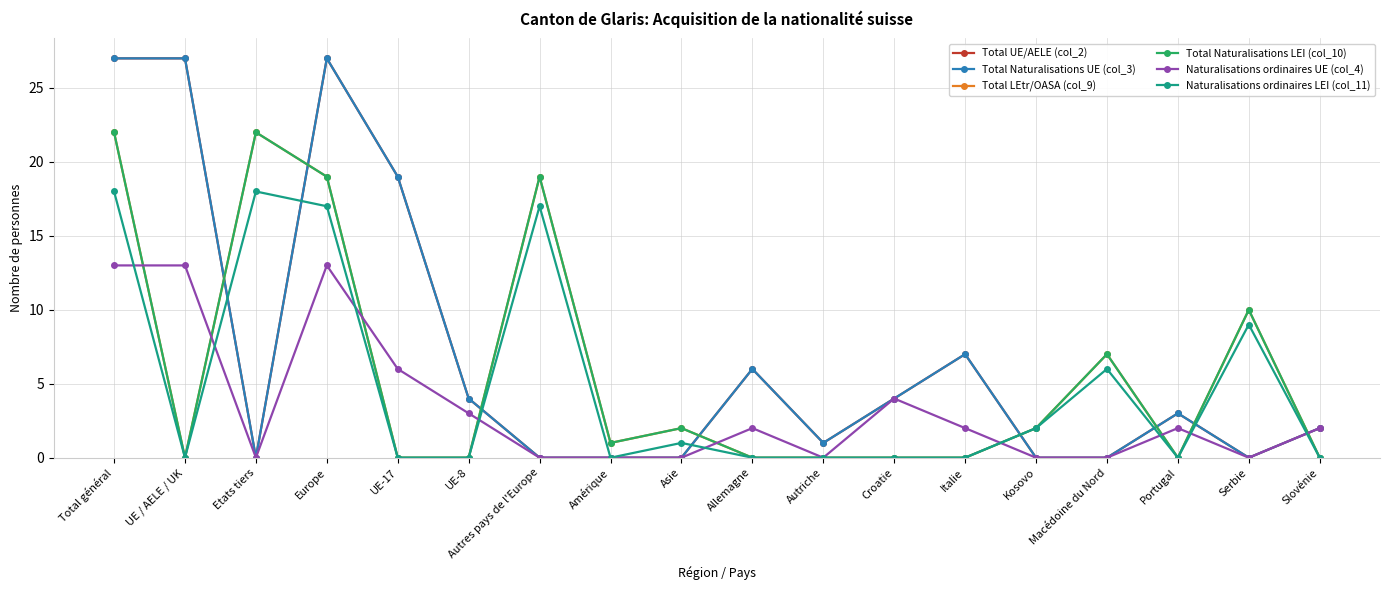

True or false: Naturalisations ordinaires LEI (col_11) has more than 1 points higher than both neighbors.

True